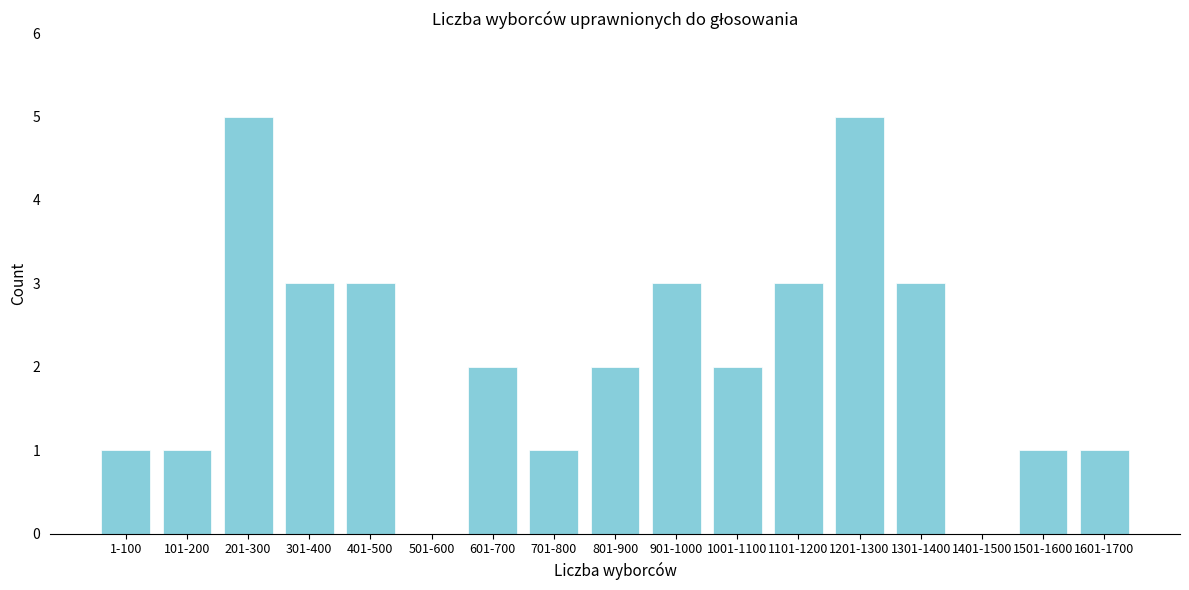

Reading right to left, list all the values displayed in this chart.

1601-1700=1	1501-1600=1	1401-1500=0	1301-1400=3	1201-1300=5	1101-1200=3	1001-1100=2	901-1000=3	801-900=2	701-800=1	601-700=2	501-600=0	401-500=3	301-400=3	201-300=5	101-200=1	1-100=1